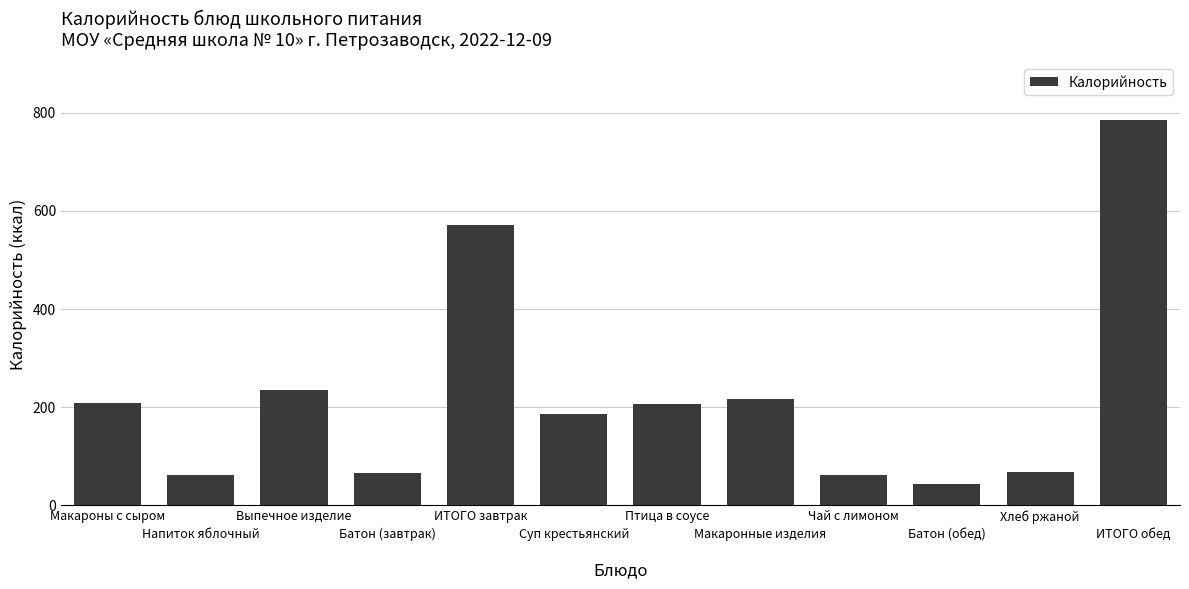

True or false: the data shows 571.5 at ИТОГО завтрак.

True